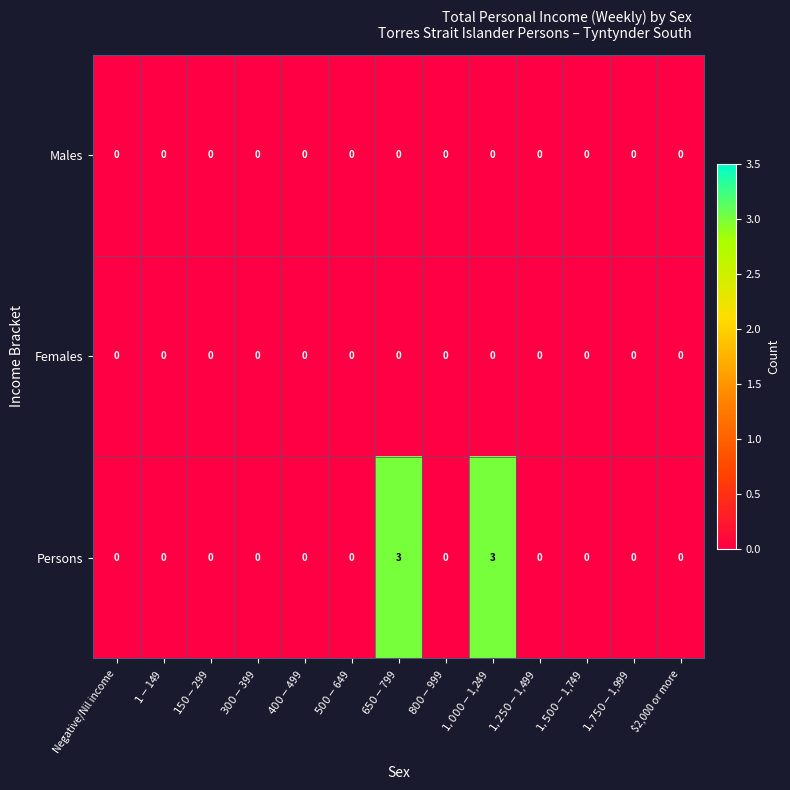

How many values in the Persons series exceed 0?

2